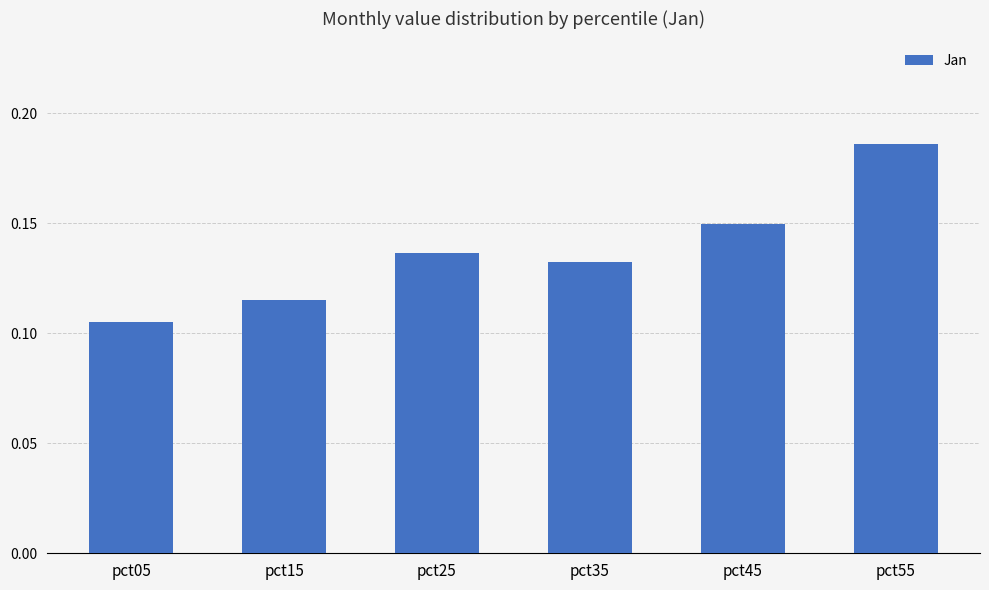

List the labels in order of value, smallest first.

pct05, pct15, pct35, pct25, pct45, pct55